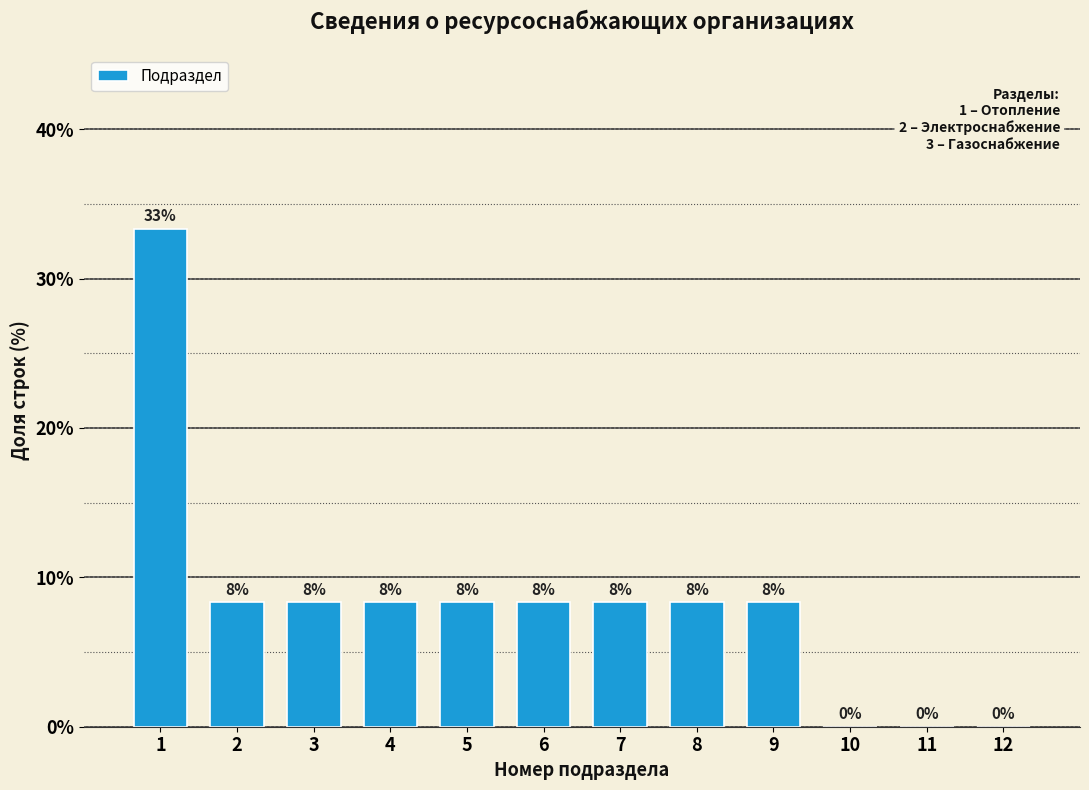

Are the bars horizontal?

No